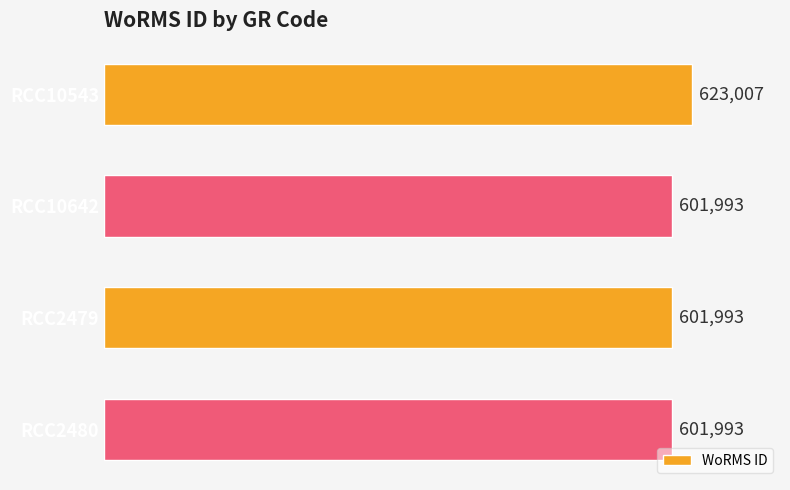

What is the maximum value shown in the chart?

623007